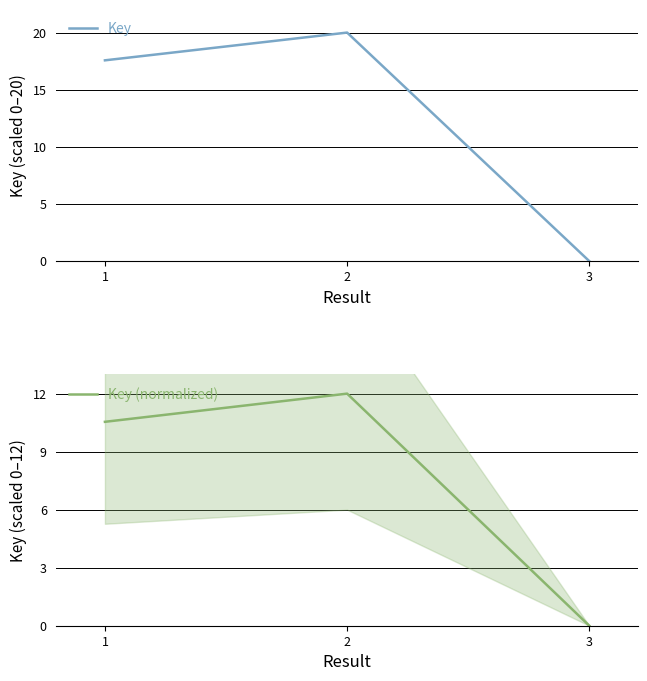

Which series has the largest total across all categories?

Key